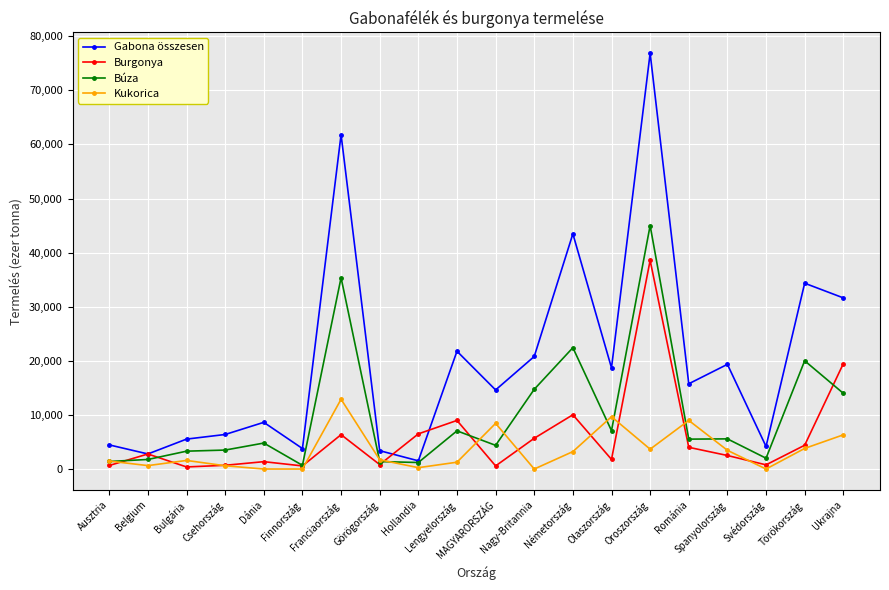

How many categories are shown in the chart?

20